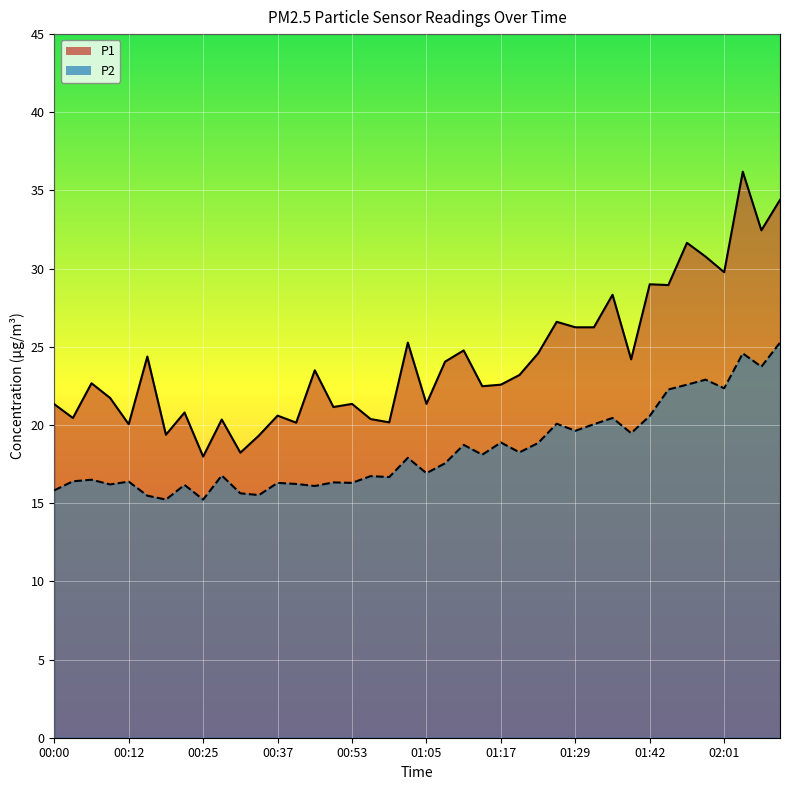

Which series has the largest total across all categories?

P1